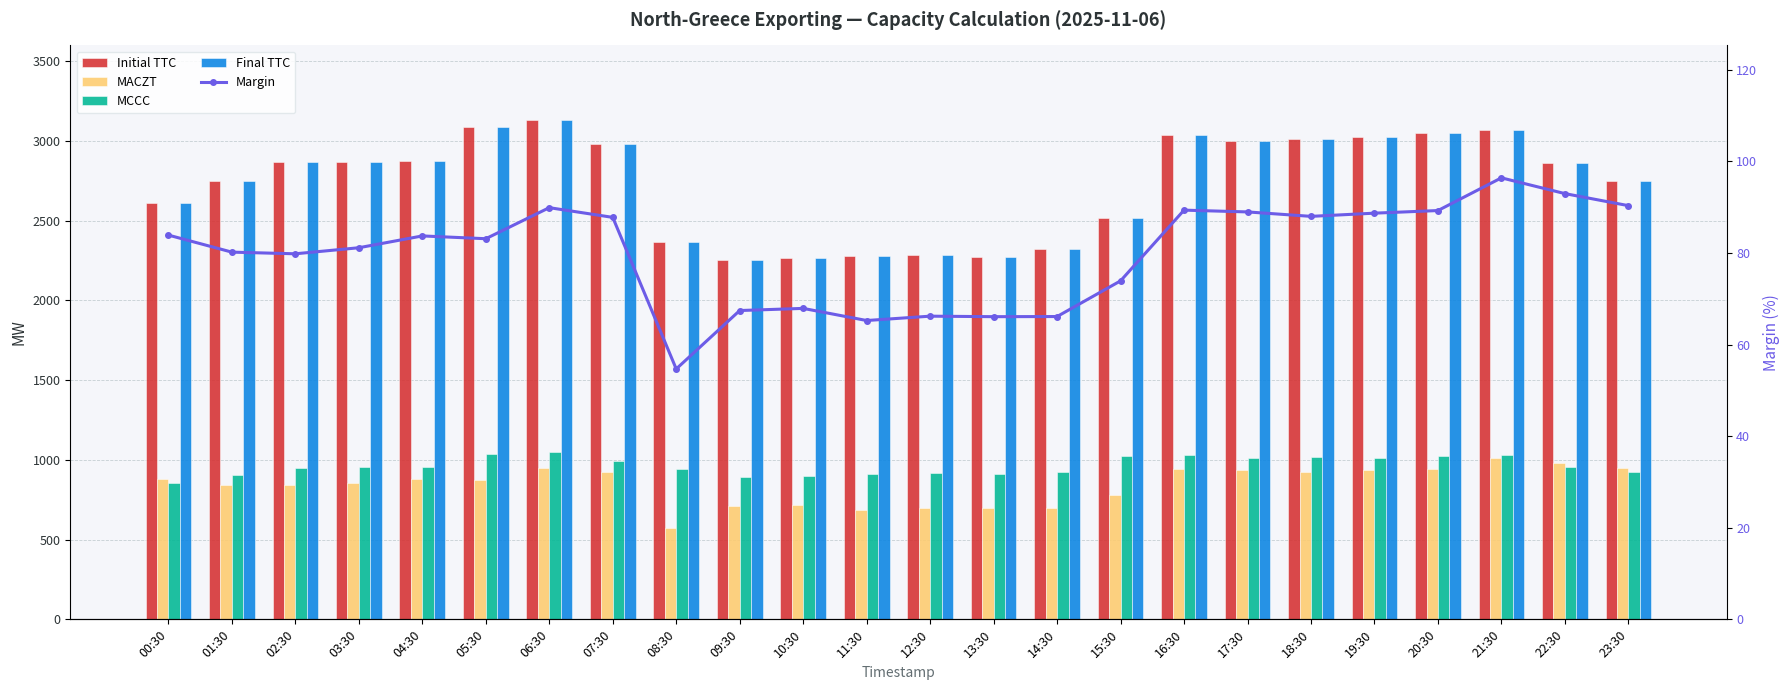

Reading right to left, extract all data points from this chart.

Initial TTC: 2751.0	2864.0	3071.0	3052.0	3024.0	3015.0	2999.0	3040.0	2518.0	2324.0	2275.0	2288.0	2277.0	2268.0	2254.0	2366.0	2980.0	3130.0	3089.0	2876.0	2868.0	2867.0	2749.0	2610.0
MACZT: 951.0	979.0	1015.0	940.0	934.0	927.0	937.0	941.0	778.0	696.0	696.0	697.0	687.0	715.0	710.0	576.0	924.0	947.0	875.0	882.0	854.0	840.0	844.0	883.0
MCCC: 923.0	953.0	1033.0	1024.0	1015.0	1016.0	1013.0	1030.0	1023.0	927.0	912.0	916.0	909.0	898.0	891.0	942.0	995.0	1051.0	1034.0	958.0	958.0	950.0	907.0	854.0
Final TTC: 2751.0	2864.0	3071.0	3052.0	3024.0	3015.0	2999.0	3040.0	2518.0	2324.0	2275.0	2288.0	2277.0	2268.0	2254.0	2366.0	2980.0	3130.0	3089.0	2876.0	2868.0	2867.0	2749.0	2610.0
Margin: 90.3	93.0	96.4	89.2	88.7	88.0	89.0	89.3	73.9	66.1	66.1	66.2	65.2	67.9	67.4	54.7	87.8	89.9	83.1	83.7	81.1	79.8	80.2	83.9